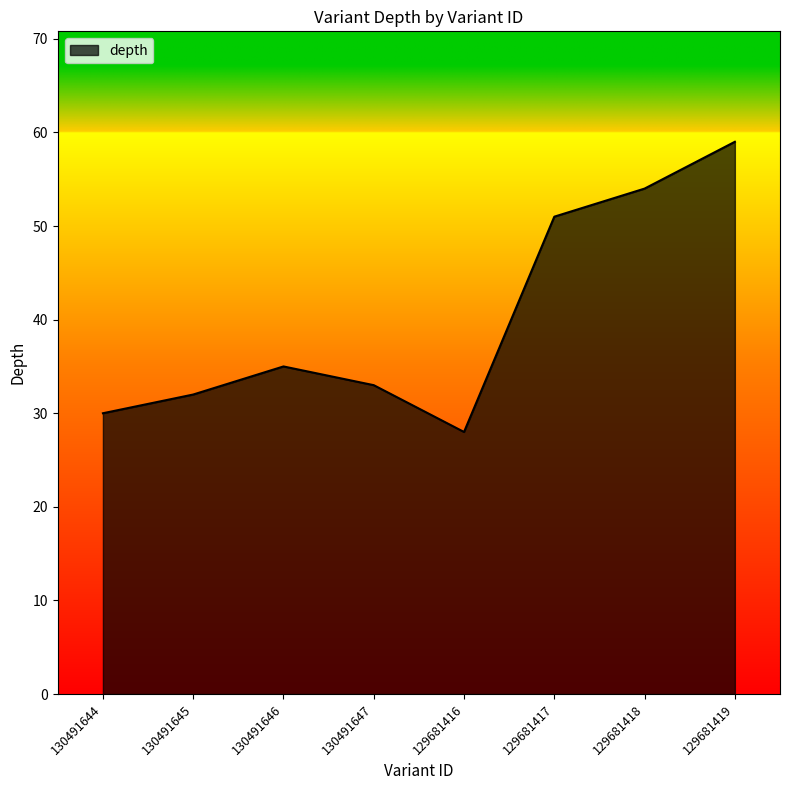

How many lines are shown in the chart?

1